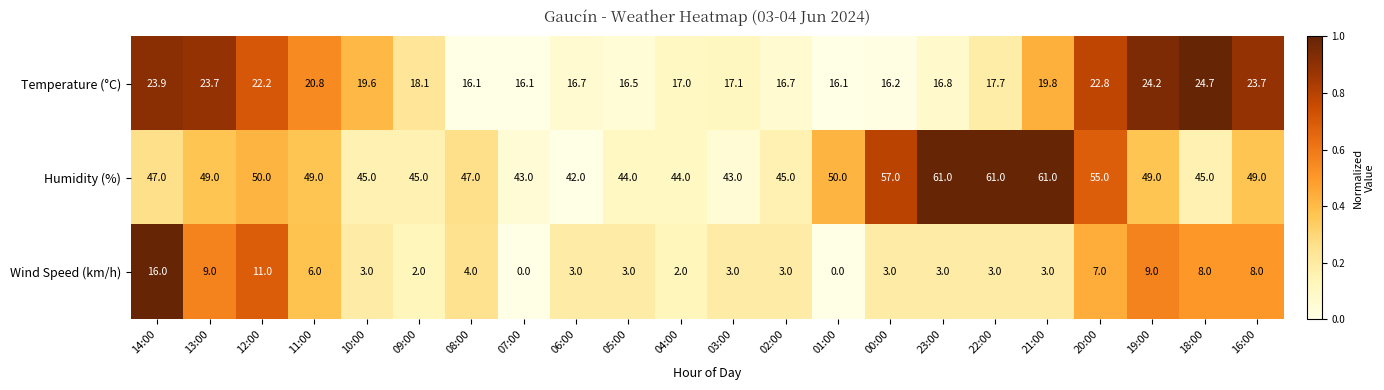

At how many categories does at least one series exceed 0?

22